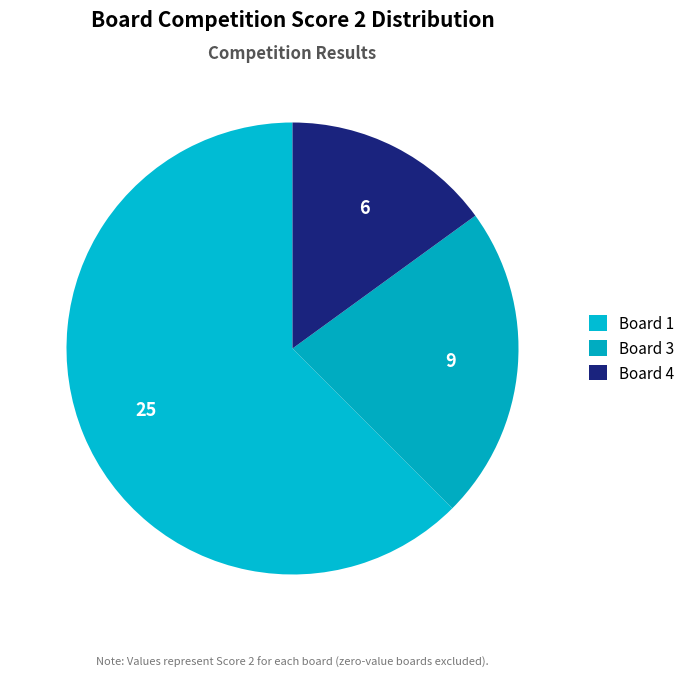

How many slices are in this pie chart?

3